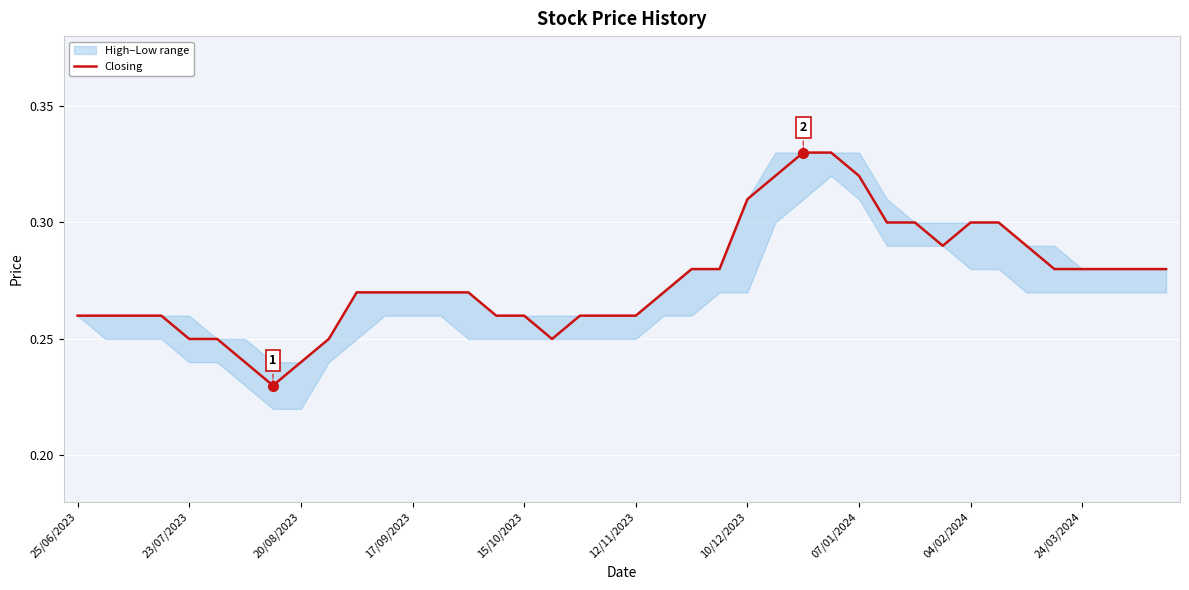

What is the average value?

0.3